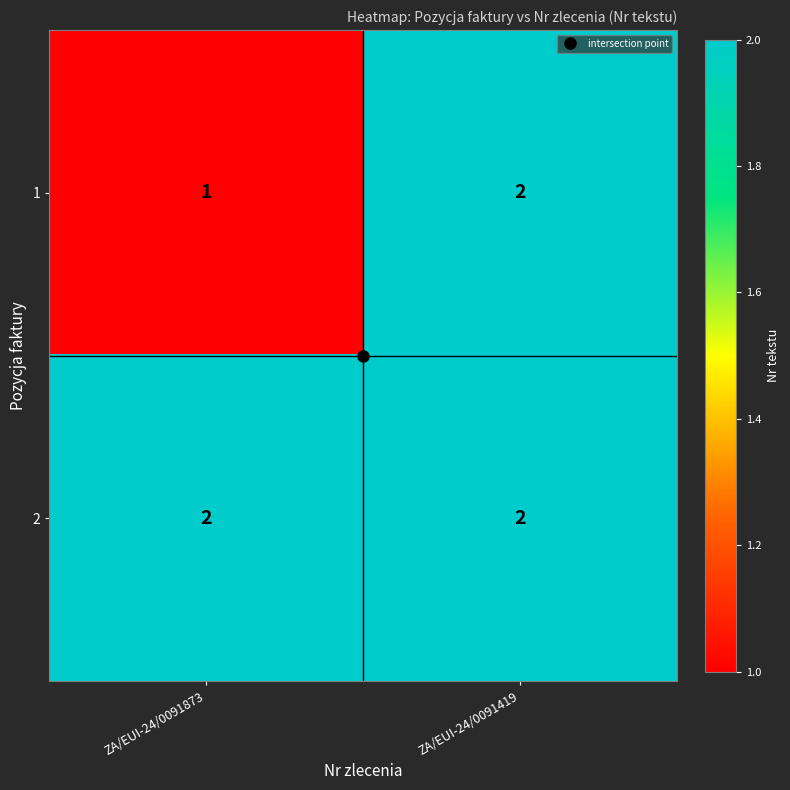

True or false: 1 has a value of 2 at ZA/EUI-24/0091419.

True